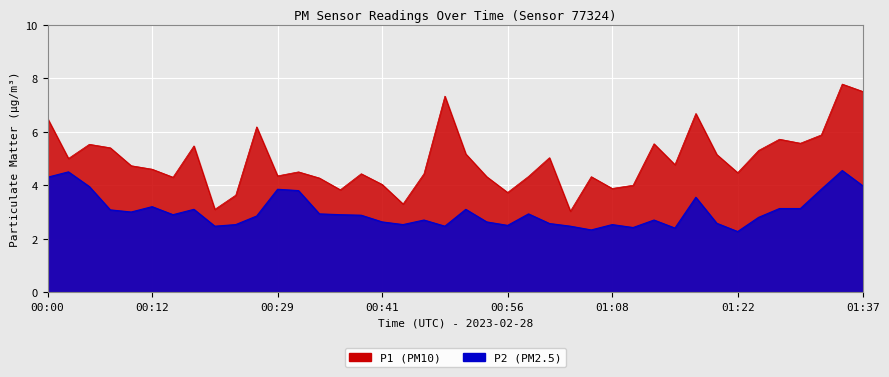

True or false: P2 and P1 cross at least once.

False